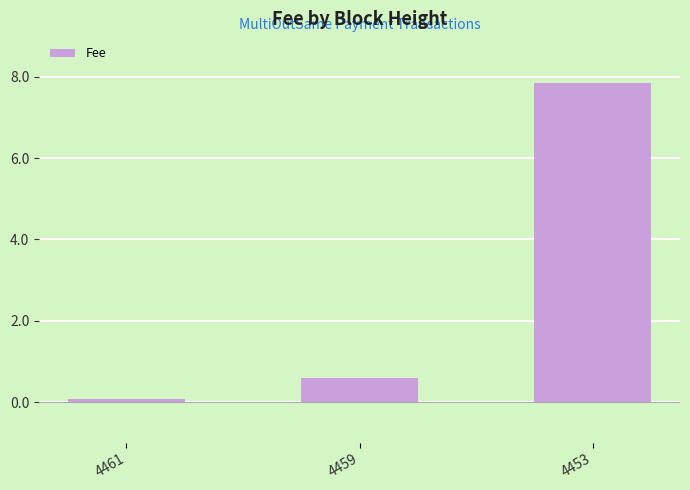

What is the minimum value shown in the chart?

0.1